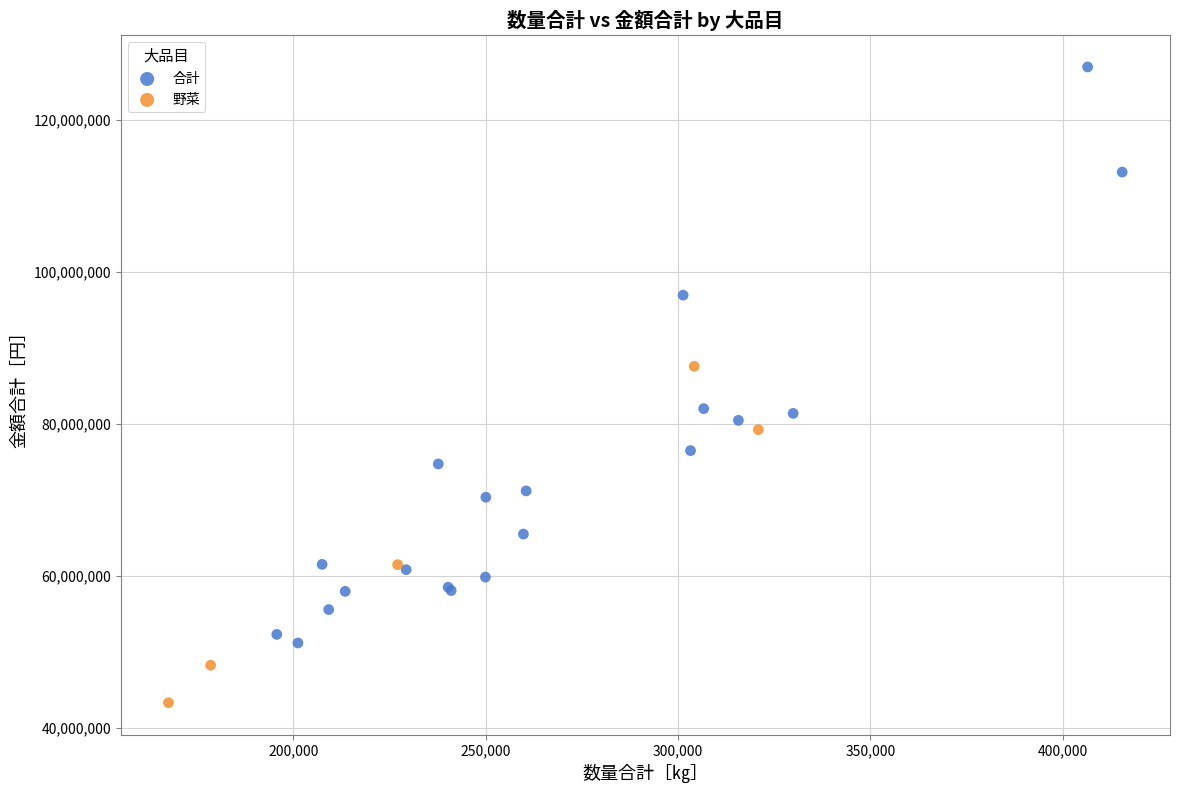

Which series contains the highest Y value?

合計